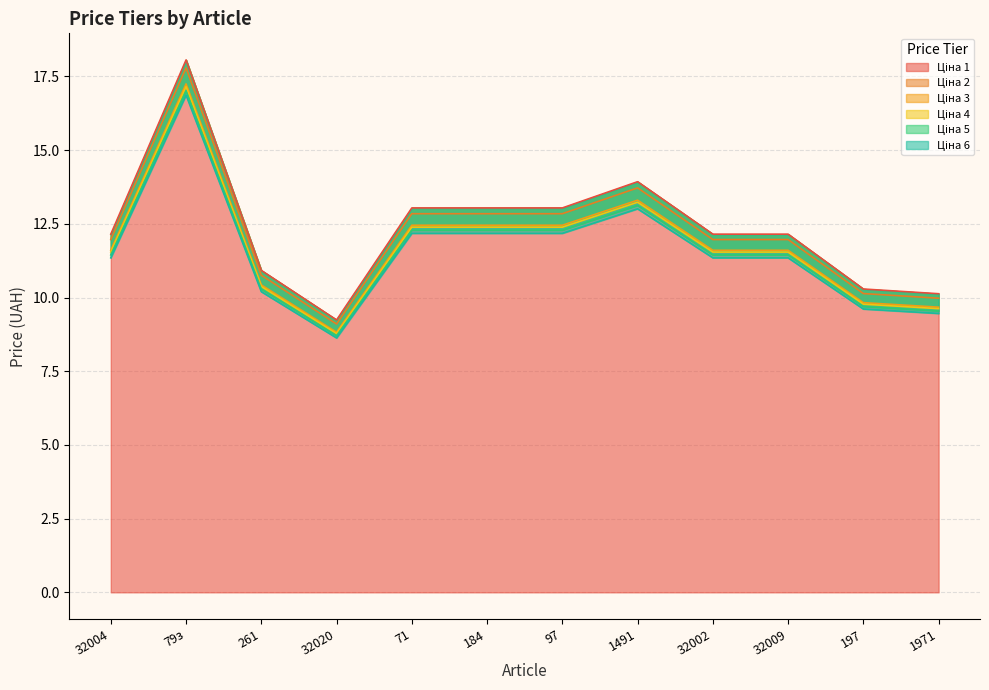

Count the number of data series in this chart.

6